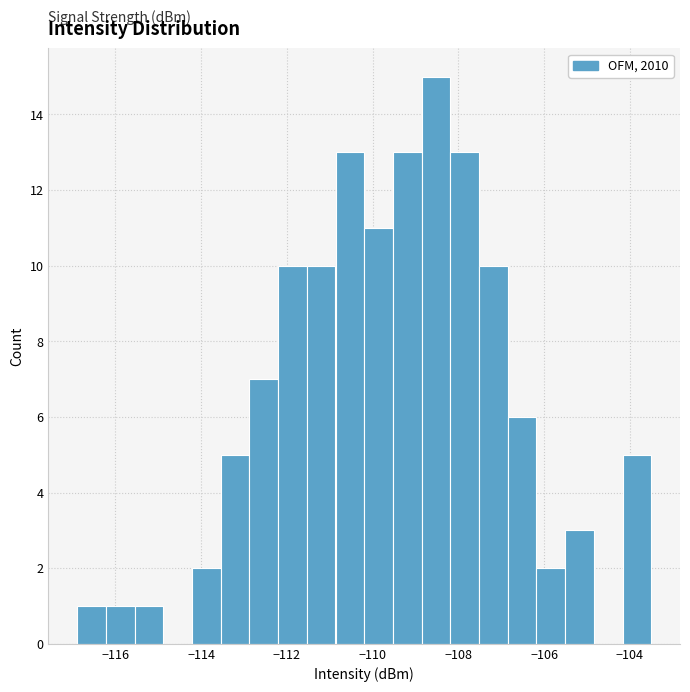

Around what value on the x-axis is the tallest bar? Give the approximate position of its centre, as read against the axis.

-108.6